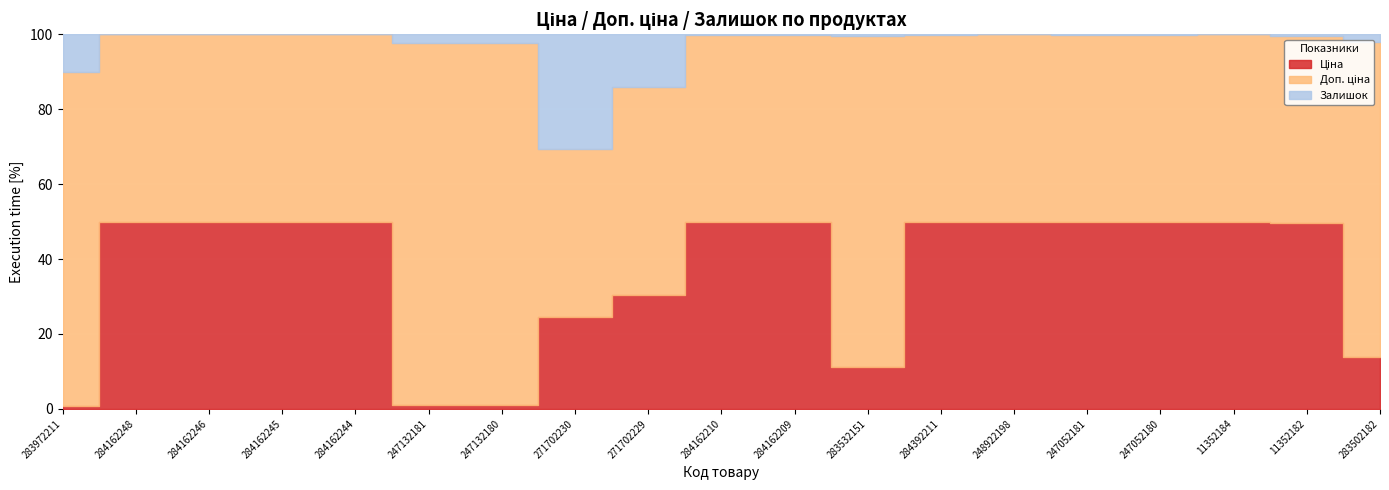

Is the value of Ціна at 284162245 greater than the value of Залишок at 271702229?

Yes